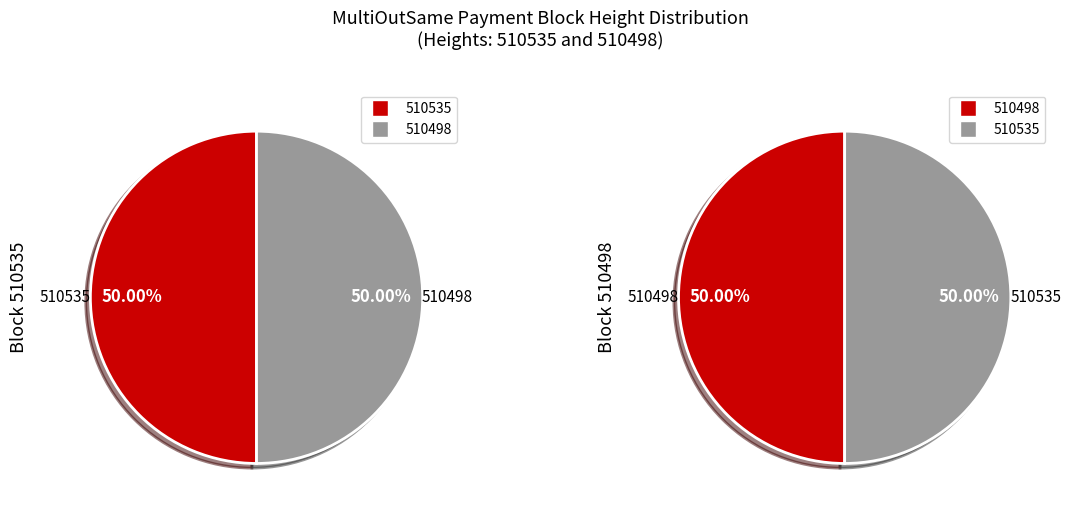

Which category accounts for the majority?

510535